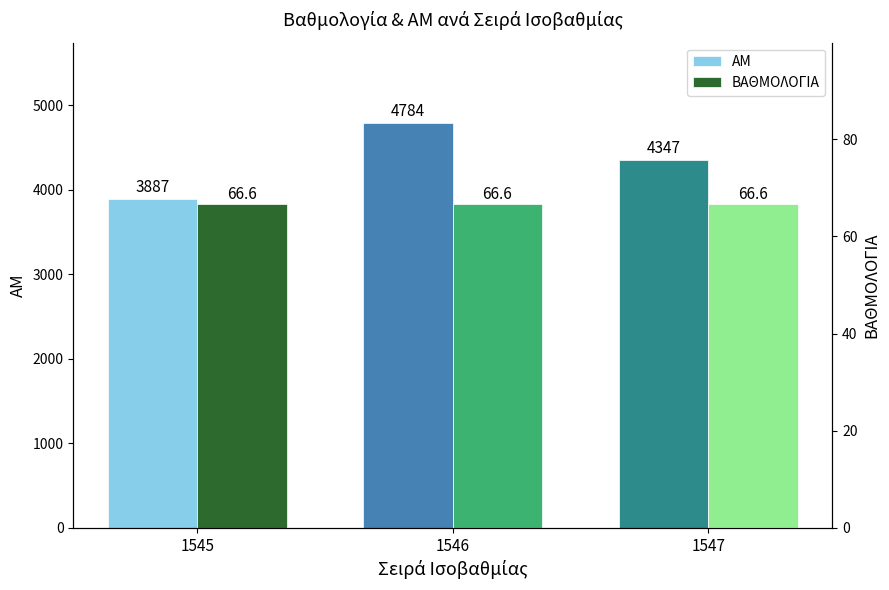

Reading left to right, extract all data points from this chart.

ΑΜ: 3887.0	4784.0	4347.0
ΒΑΘΜΟΛΟΓΙΑ: 66.6	66.6	66.6